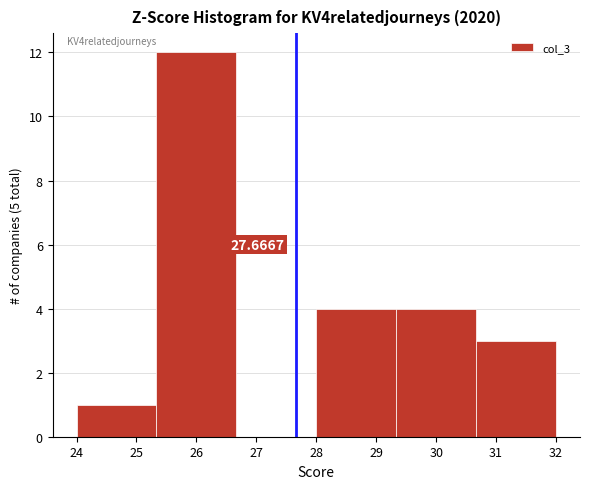

Which range on the x-axis has the tallest bar?

25.3 to 26.7